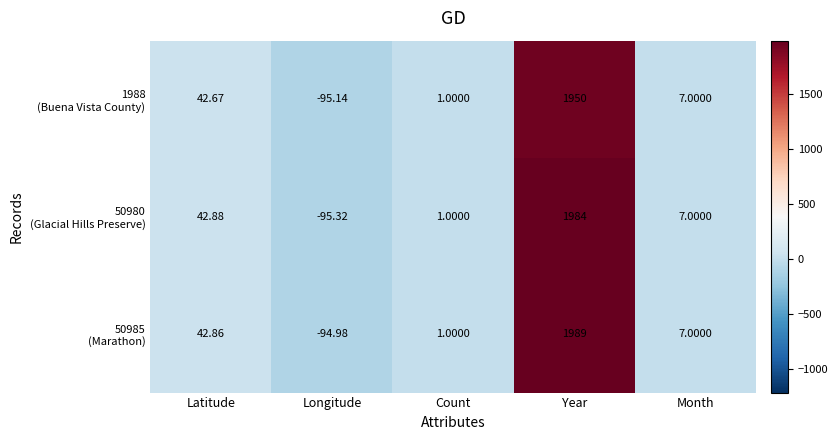

Which category has the lowest value across all series?

Longitude